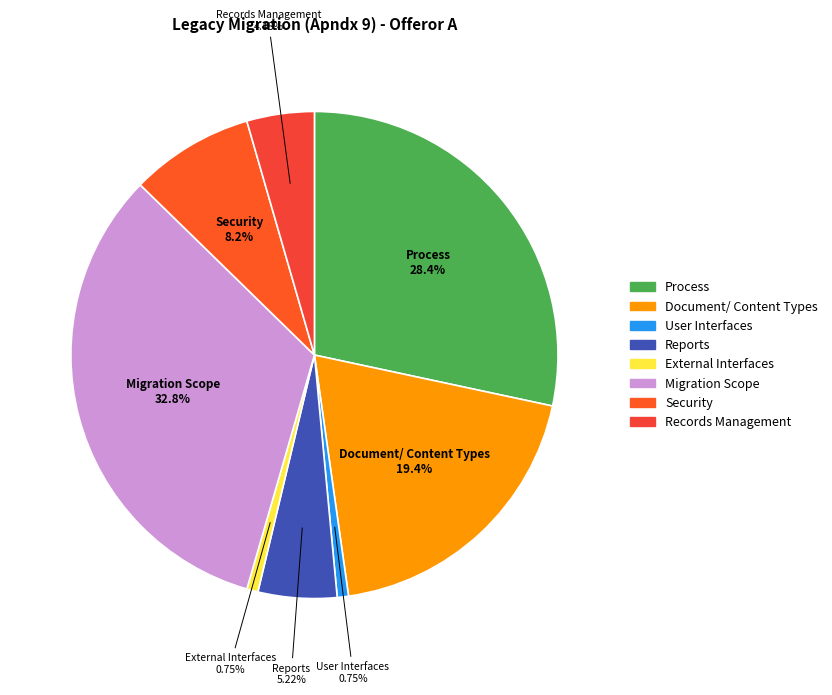

Which slice is the largest?

Migration Scope